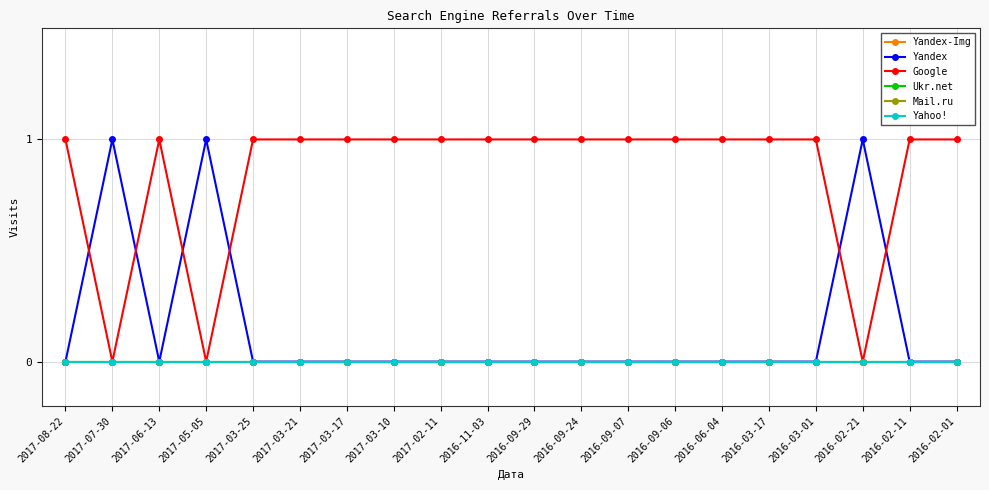

Does the chart have visible grid lines?

Yes